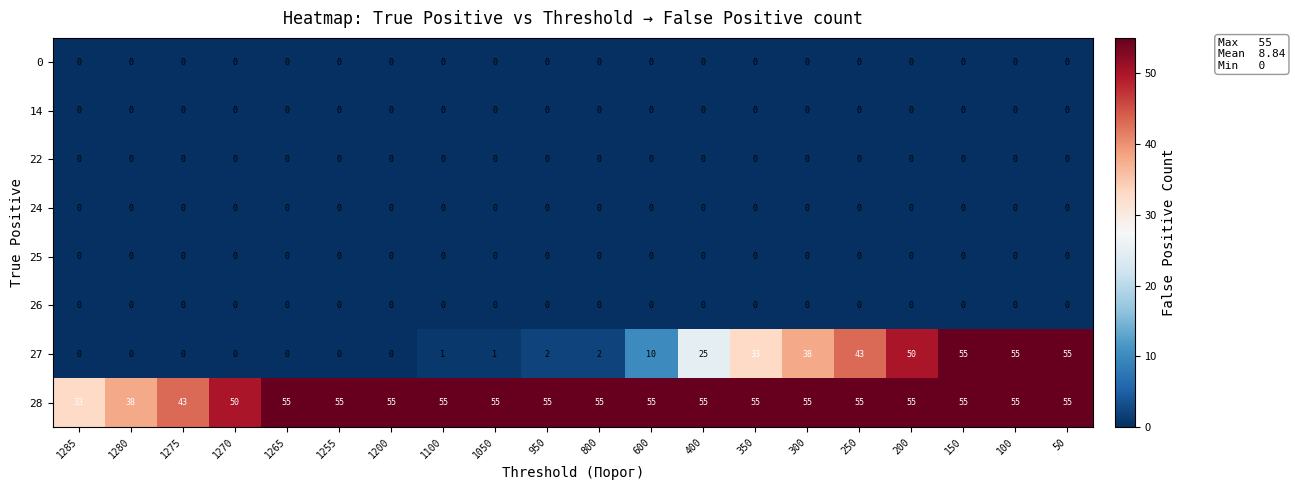

What is the greatest value displayed?

55